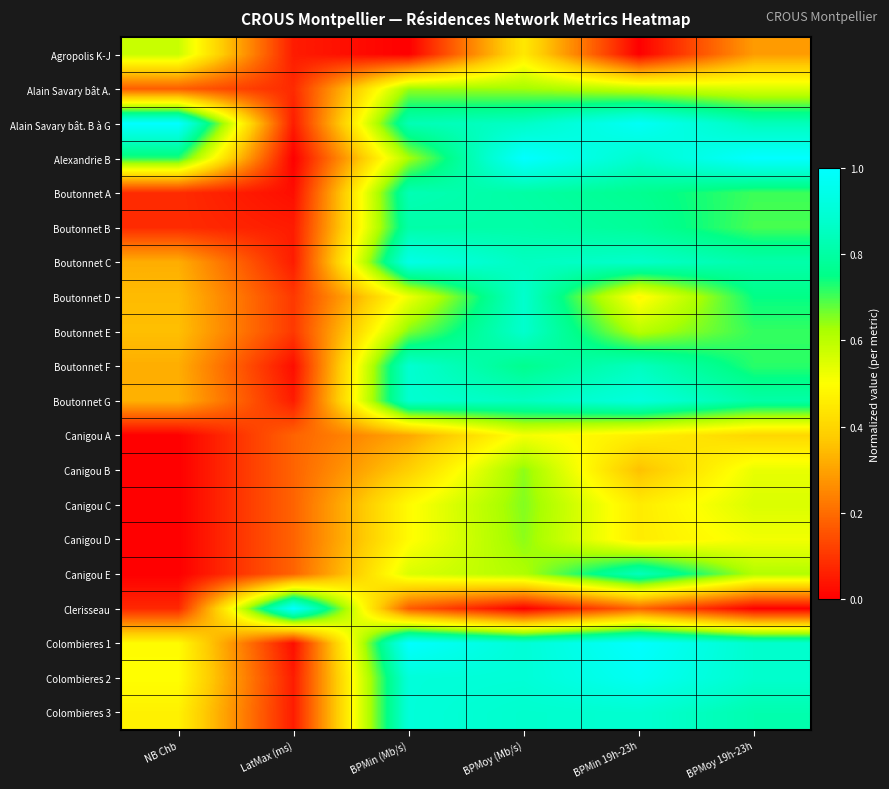

How many distinct data groups are displayed?

20